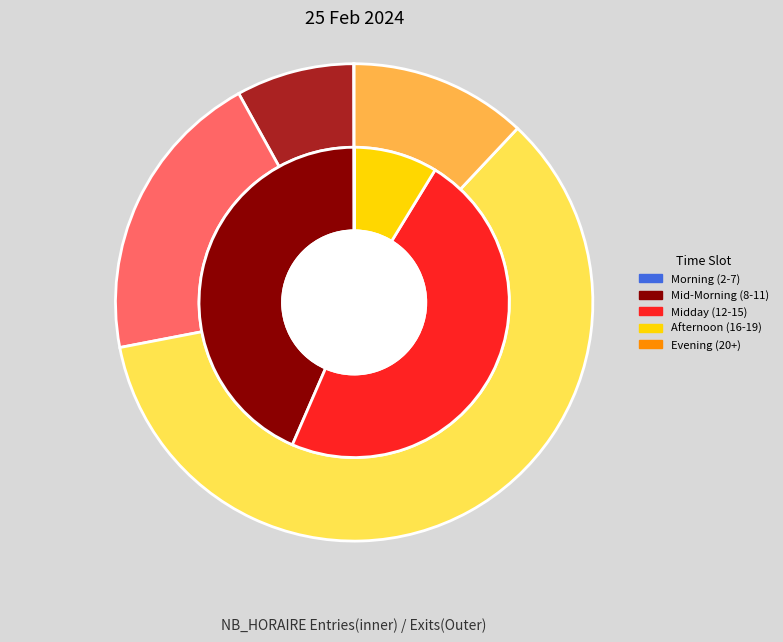

The 17 slice represents 8% of the pie. True or false?

False